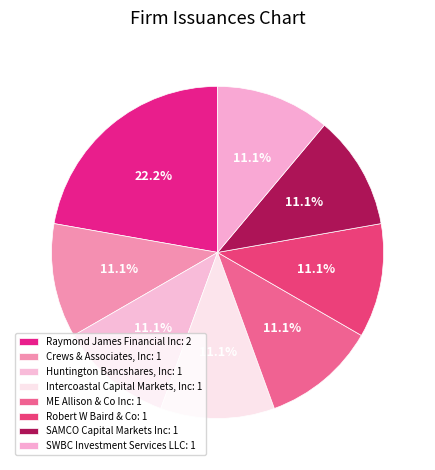

Count the number of slices in the pie.

8